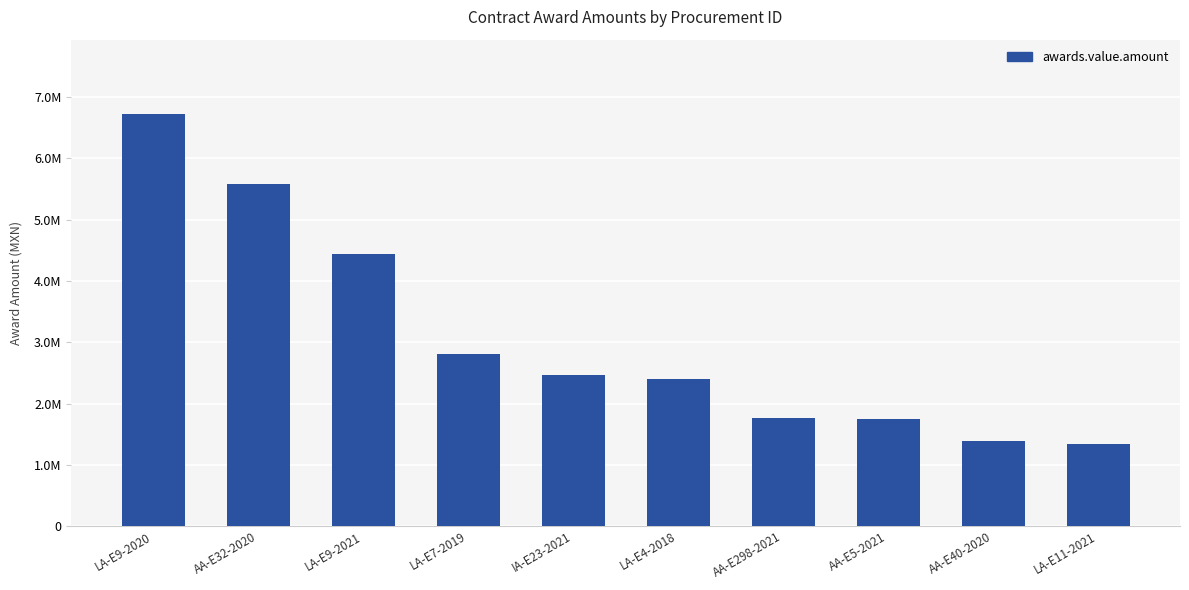

What is the maximum value shown in the chart?

6727620.9